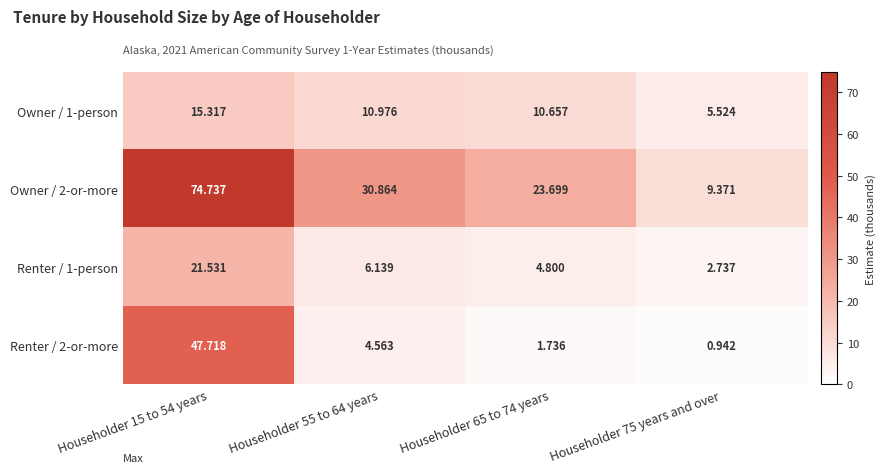

What is the difference between the highest and lowest values at Householder 65 to 74 years?

22.0